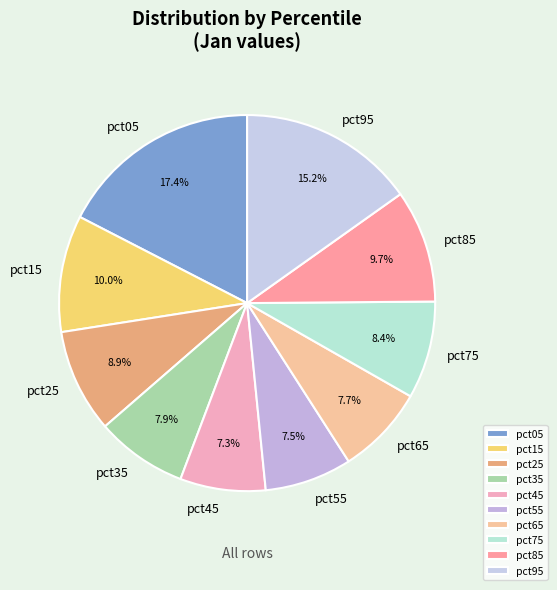

Is pct25 the majority of the pie?

No